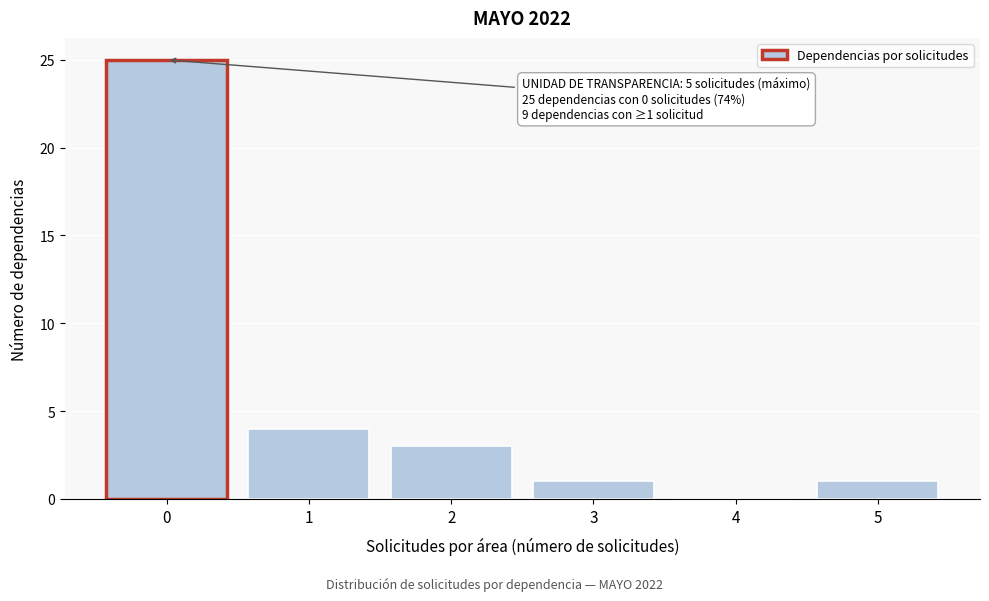

Reading left to right, transcribe all the data shown in this chart.

0=25	1=4	2=3	3=1	4=0	5=1